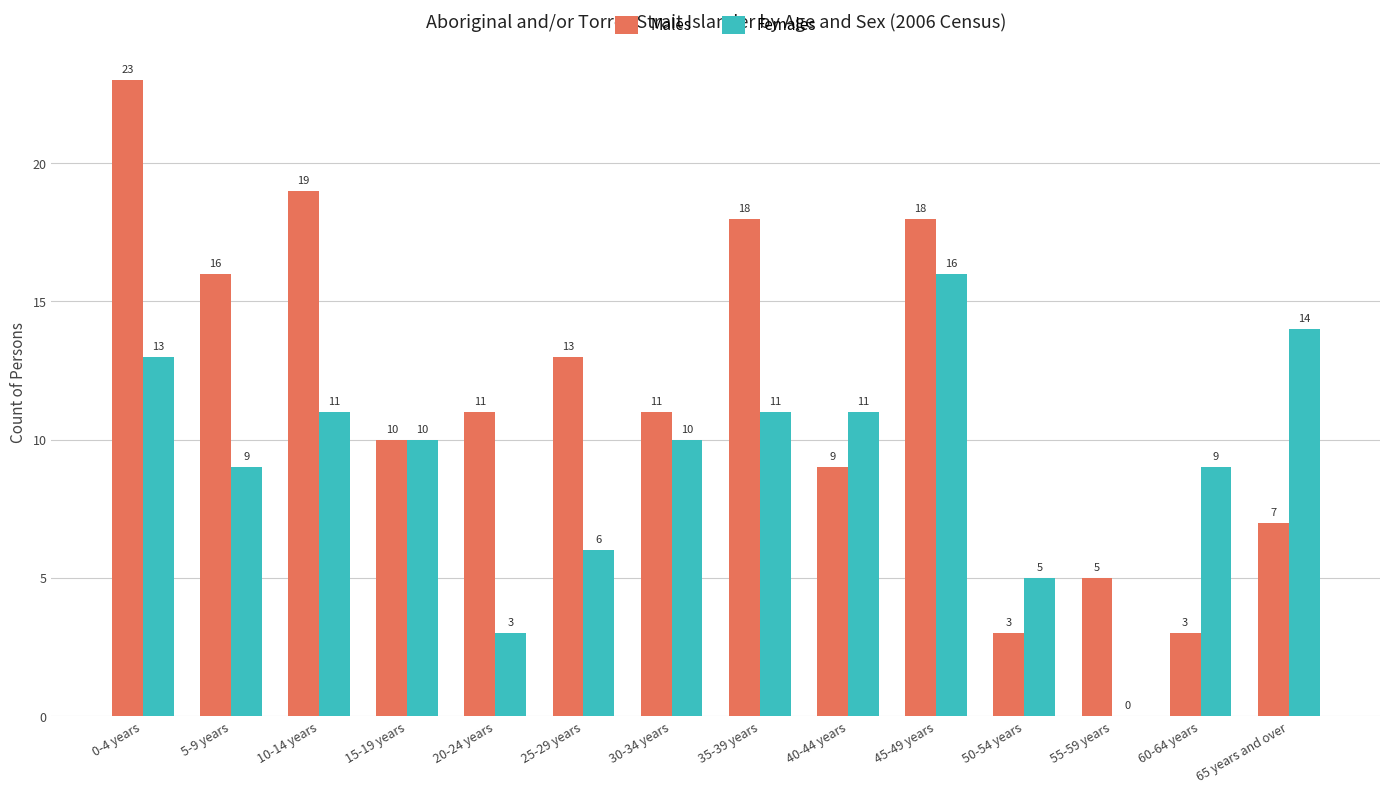

How many categories are shown in the chart?

14